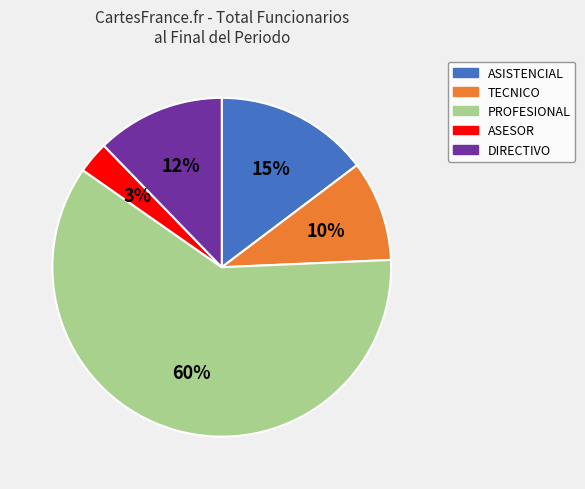

Rank the categories by value from highest to lowest.

PROFESIONAL, ASISTENCIAL, DIRECTIVO, TECNICO, ASESOR